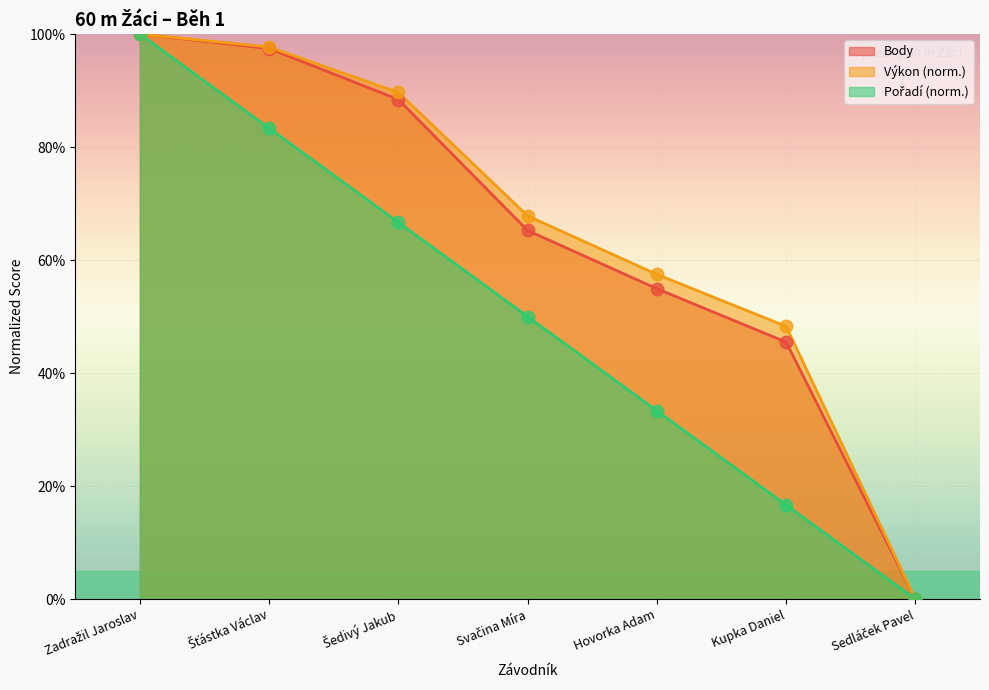

Rank the series at Zadražil Jaroslav from lowest to highest value.

Pořadí, Výkon, Body